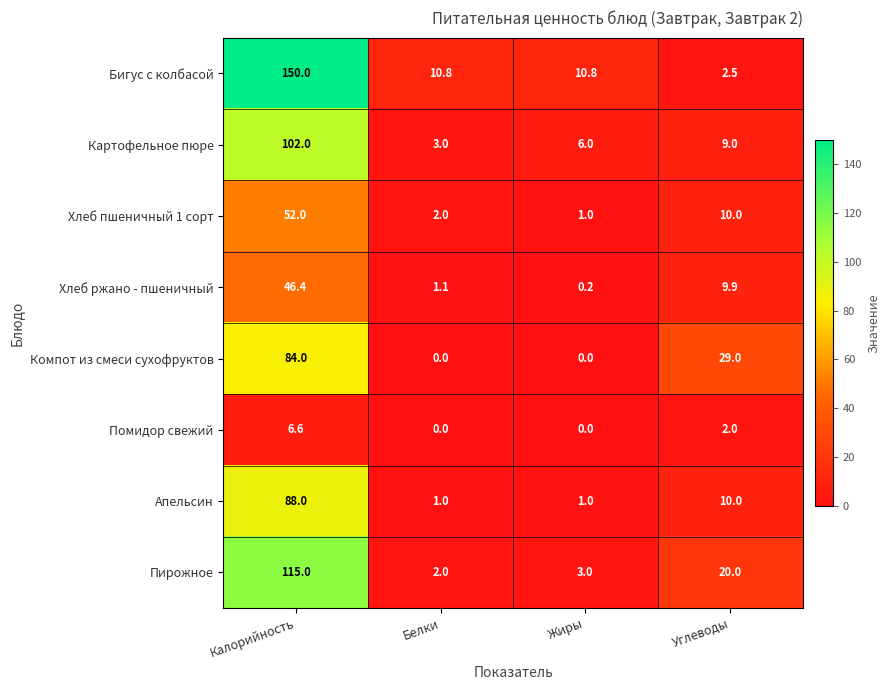

Which category has the highest value across all series?

Калорийность